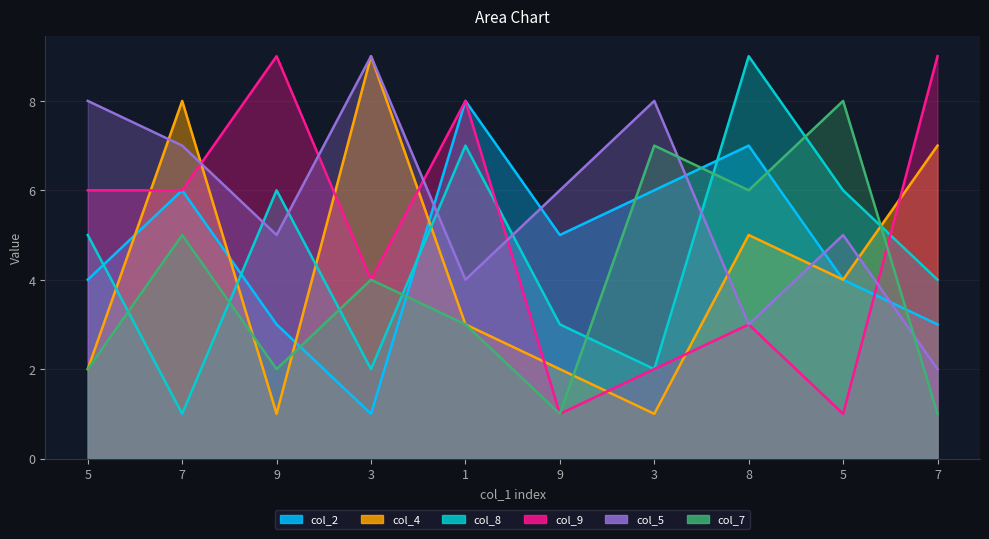

Does the chart display data point markers on the line(s)?

No